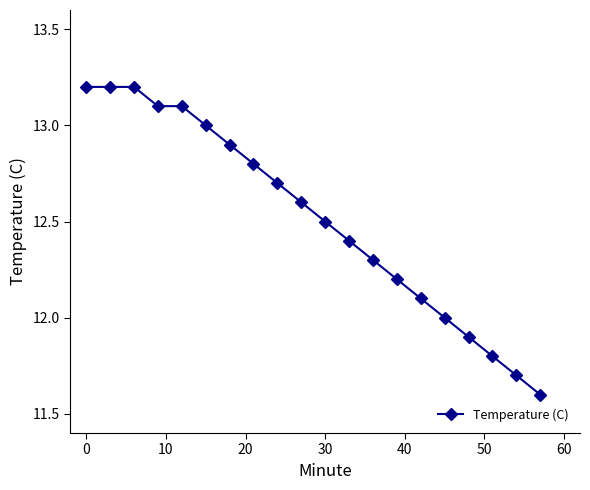

What is the difference between the maximum and second lowest values?

1.5